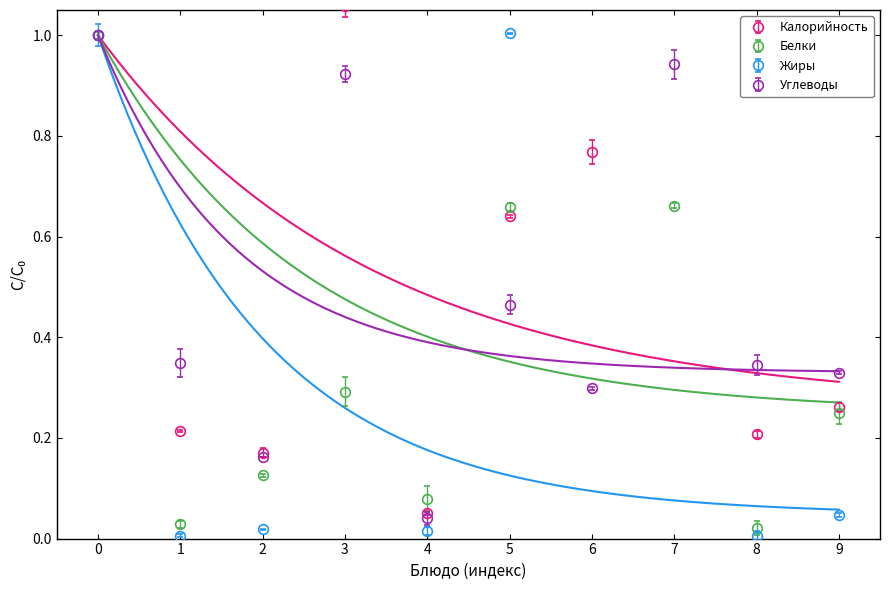

How many lines are shown in the chart?

4